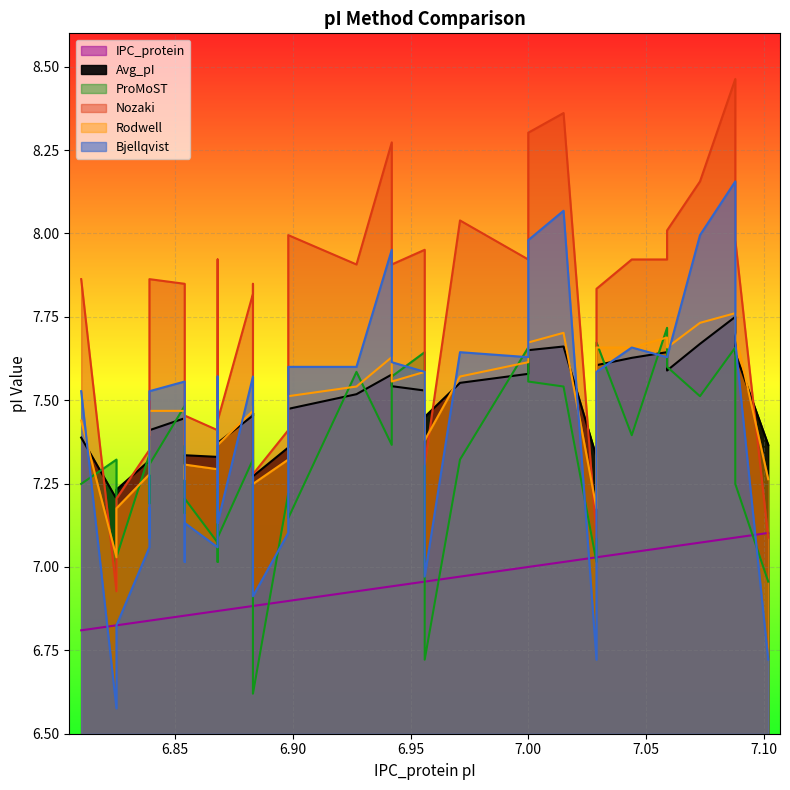

Which series has the largest total across all categories?

Nozaki